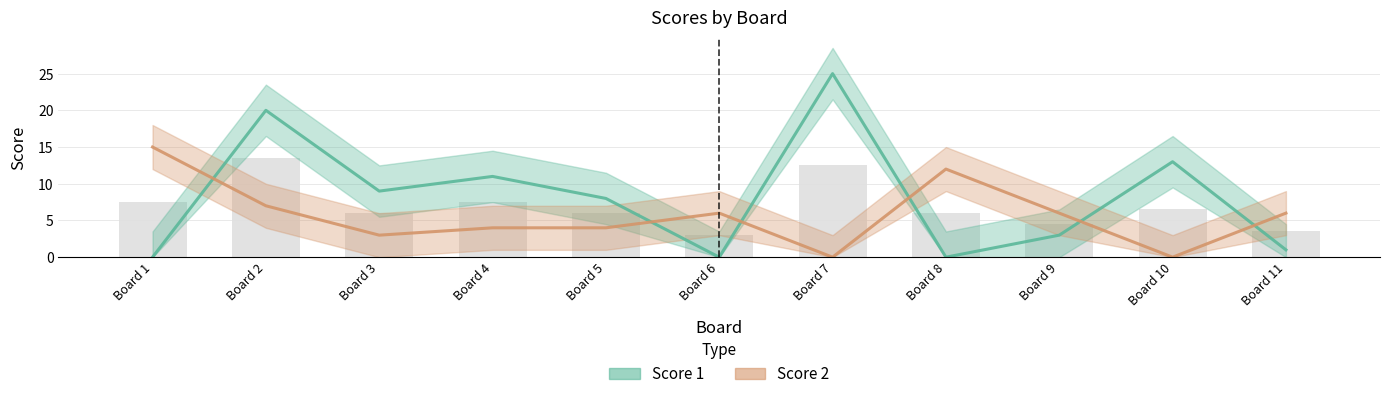

Rank the series by their average value, from lowest to highest.

Score 2, Score 1